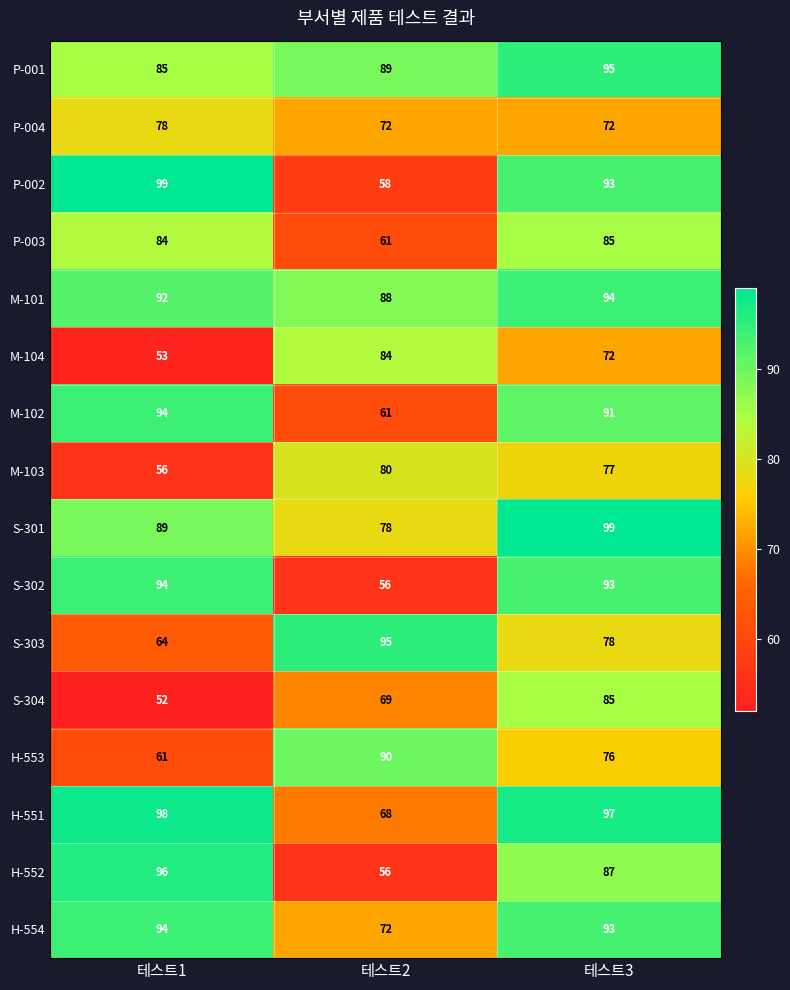

Rank the categories by P-002 value from highest to lowest.

테스트1, 테스트3, 테스트2